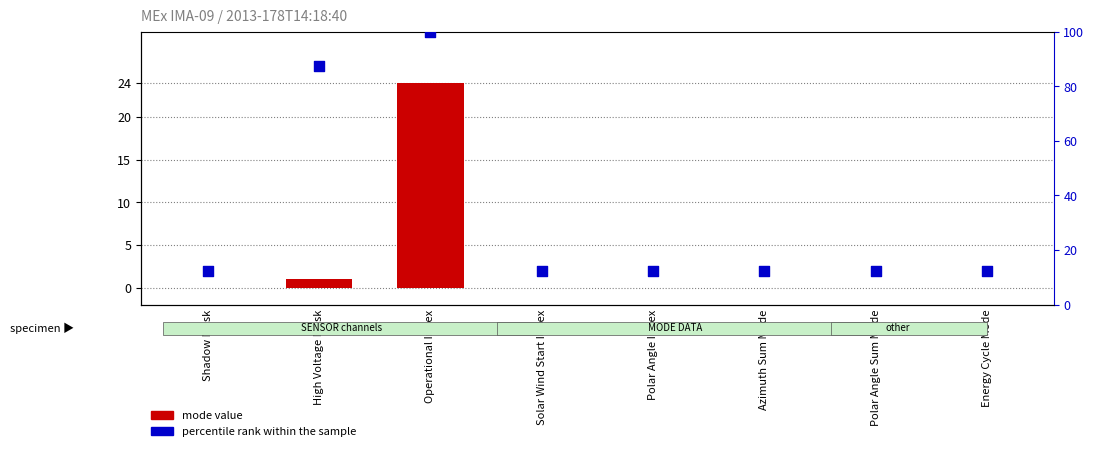

Is the value of mode value at Operational Index greater than the value of percentile rank within the sample at Polar Angle Index?

Yes